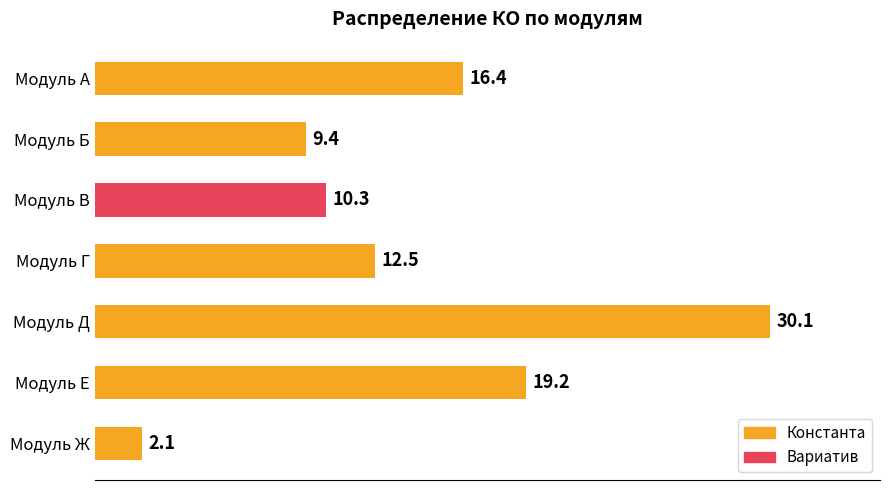

True or false: the data shows 16.4 at Модуль А.

True